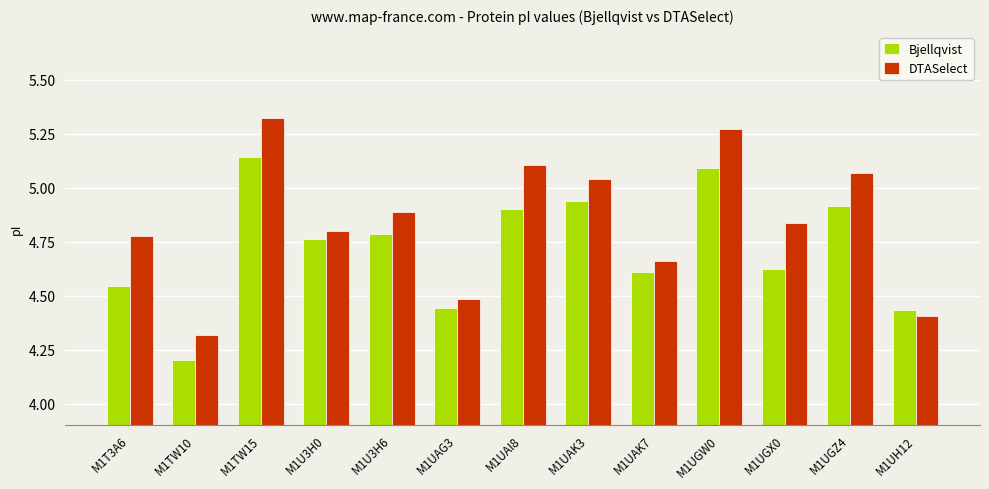

The value of DTASelect at M1UGX0 is 2.7. True or false?

False